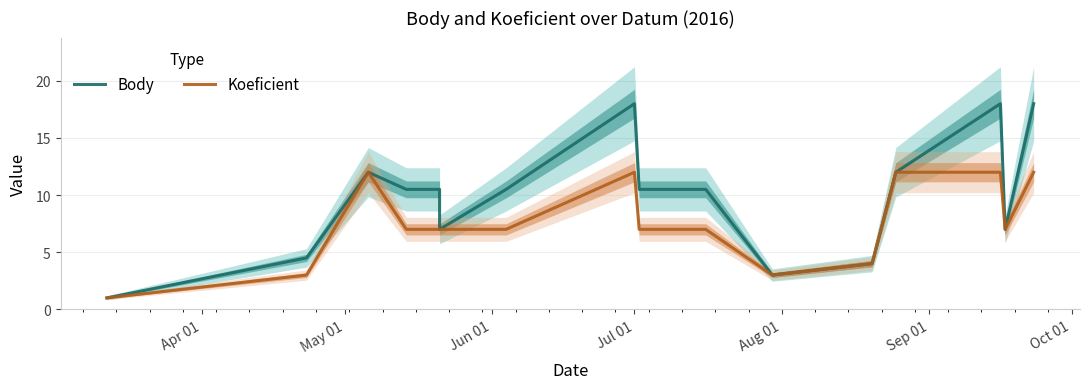

True or false: Body and Koeficient intersect in this chart.

False